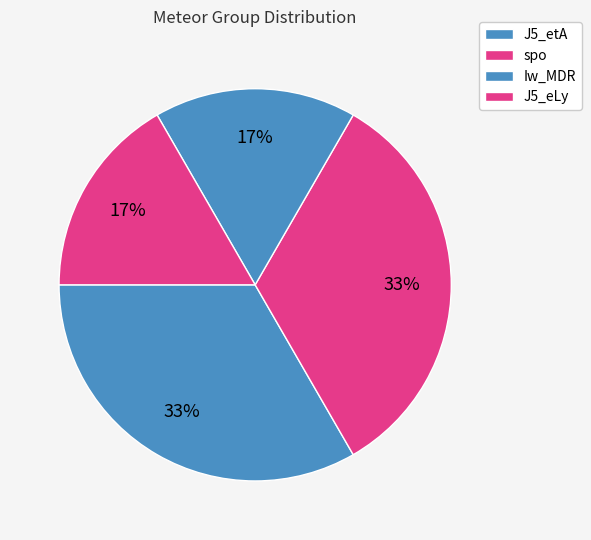

How many slices are in this pie chart?

4